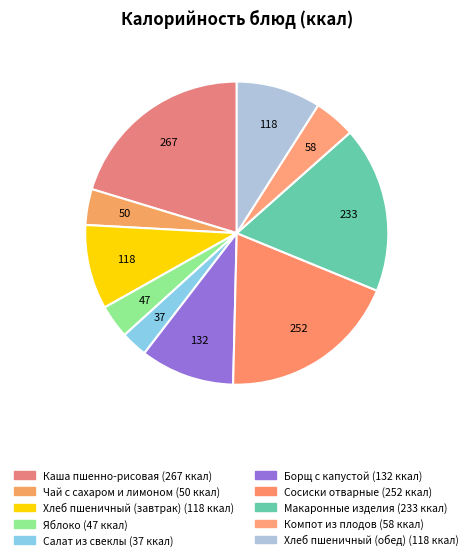

What is the largest slice in the pie chart?

Каша пшенно-рисовая